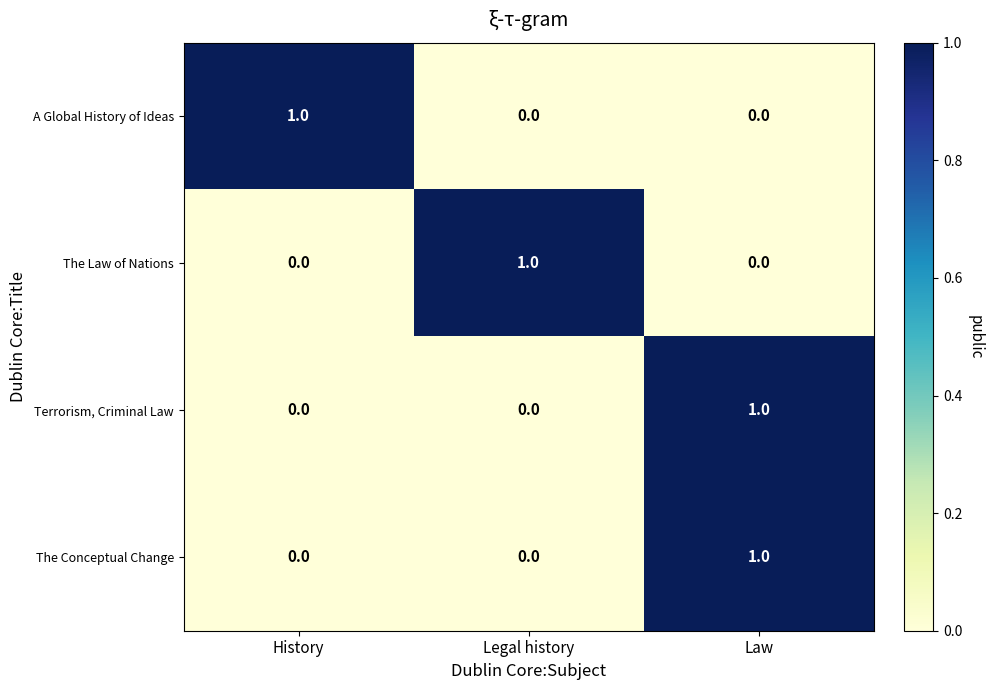

The Terrorism, Criminal Law series shows 0 at Legal history. True or false?

True